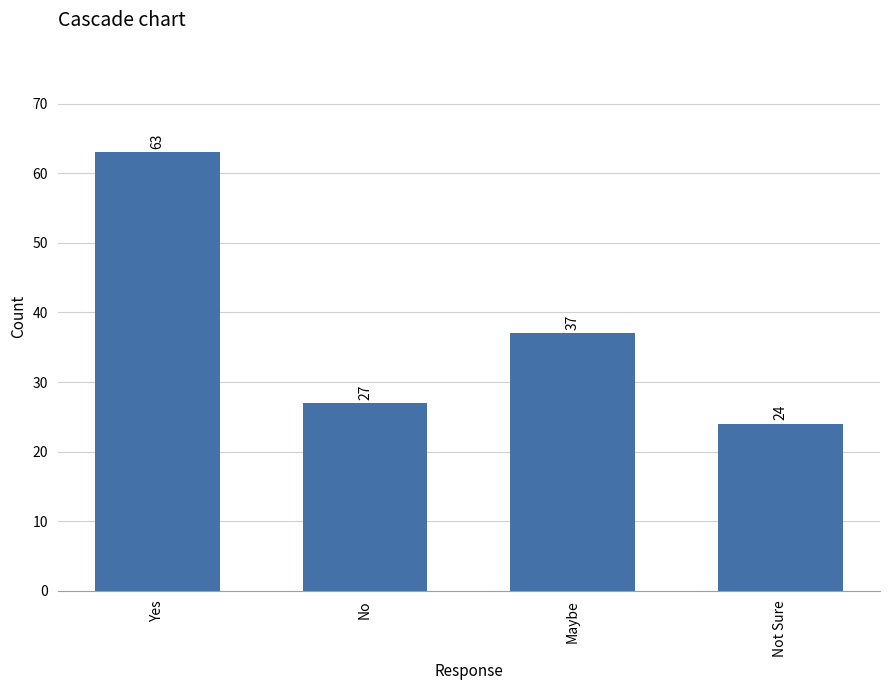

How many series are shown in this chart?

1